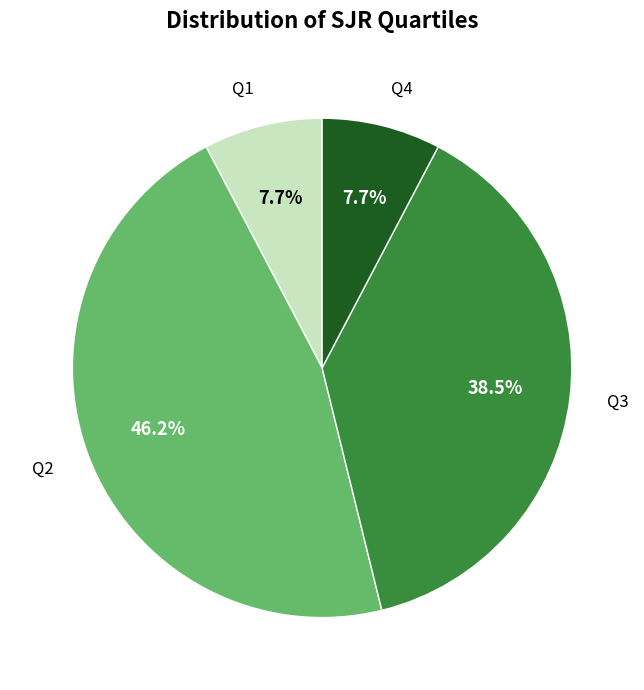

Is there a majority slice in this chart?

No